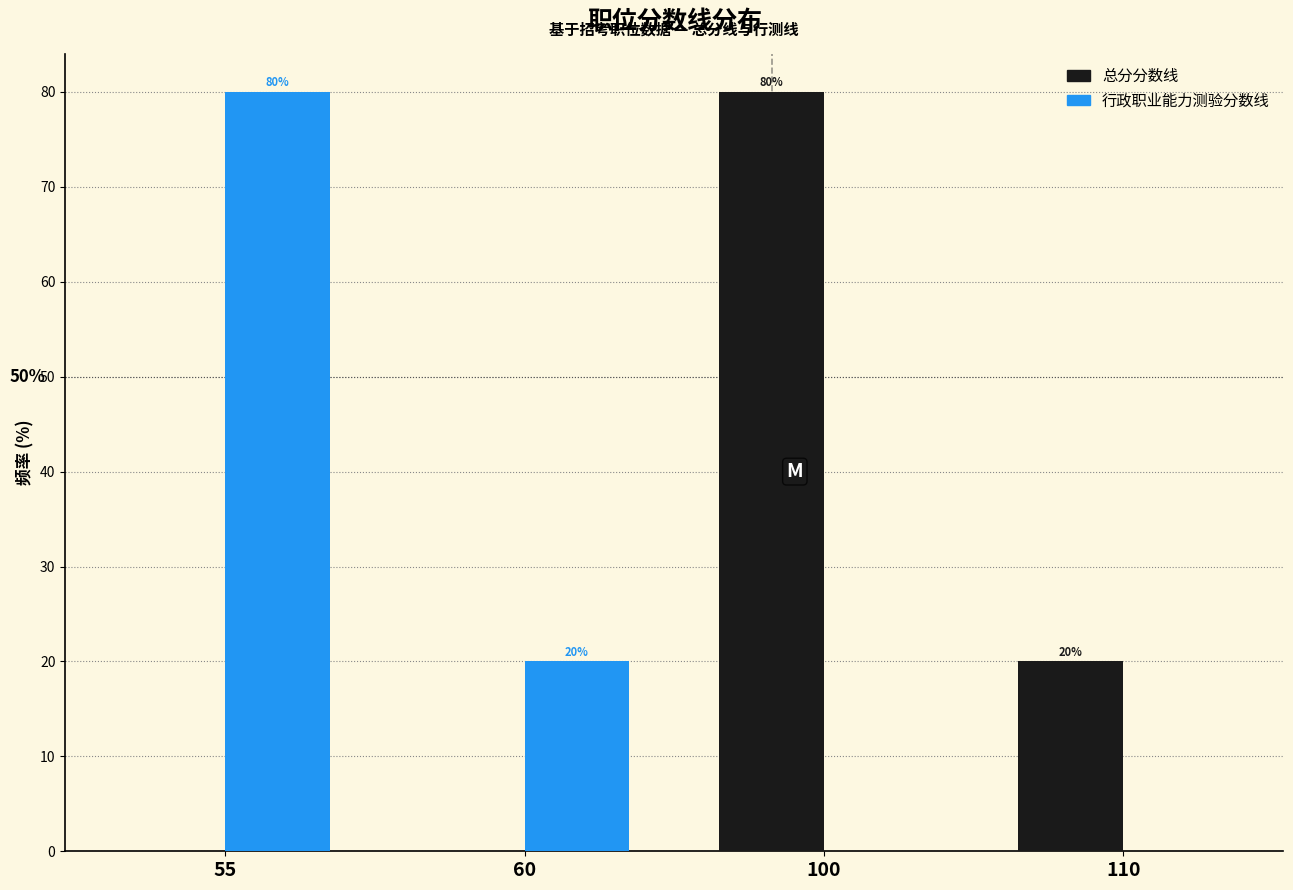

Reading right to left, list all the values displayed in this chart.

总分分数线: 110=20	100=80	60=0	55=0
行政职业能力测验分数线: 110=0	100=0	60=20	55=80